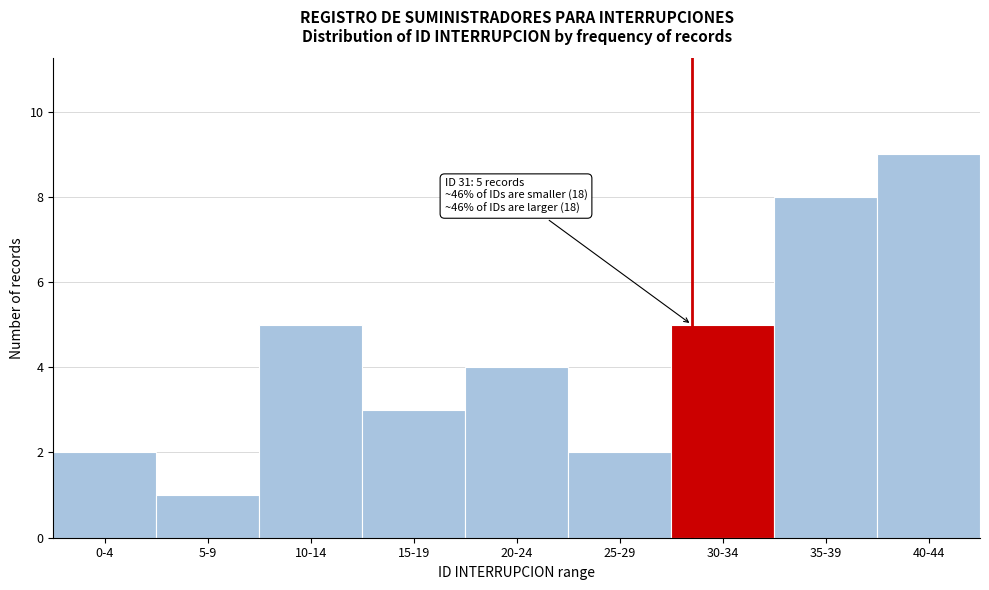

Reading left to right, list all the values displayed in this chart.

0-4=2	5-9=1	10-14=5	15-19=3	20-24=4	25-29=2	30-34=5	35-39=8	40-44=9